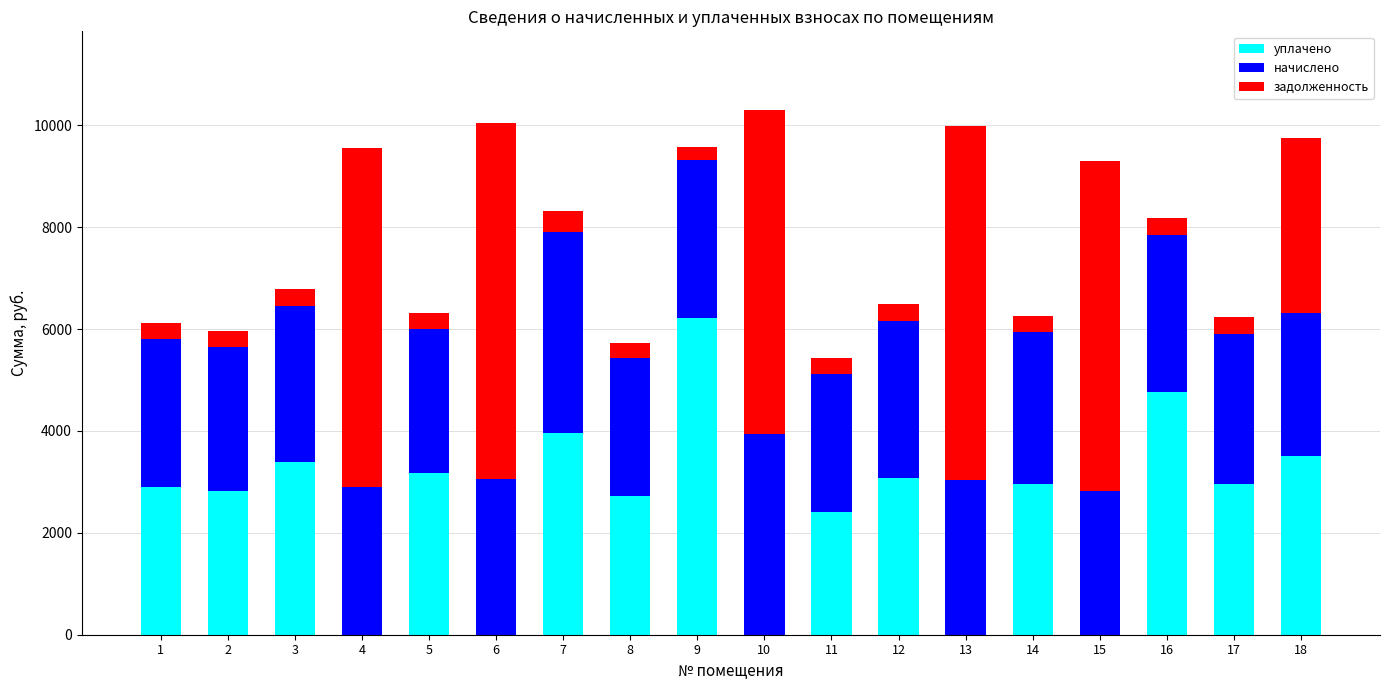

What is the total value across all series at 10?

10301.3